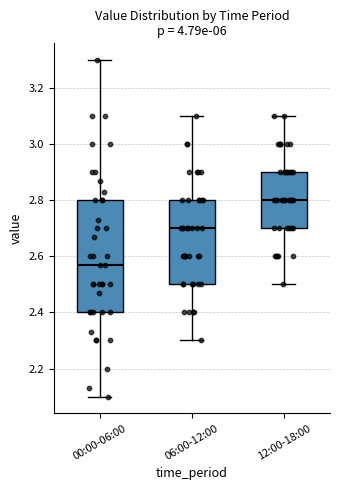

Where does the lower whisker of the box for 06:00-12:00 end on the y-axis? The values are not printed on the chart, so give them approximately, as read against the axis.

2.30